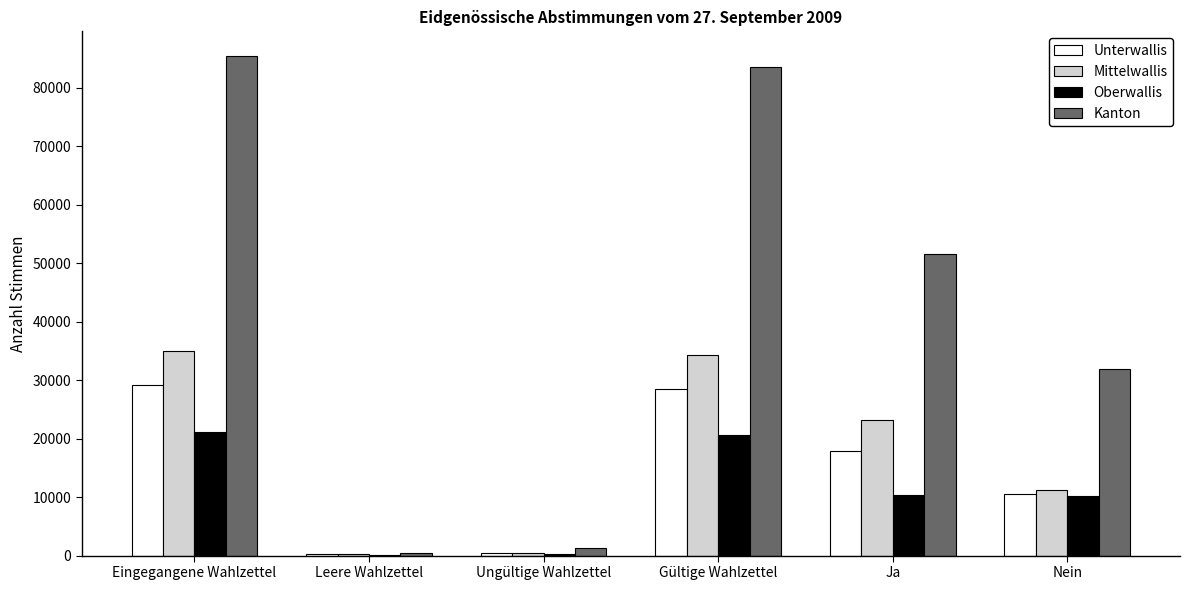

What is the difference between the Oberwallis values at Leere Wahlzettel and Nein?

10214